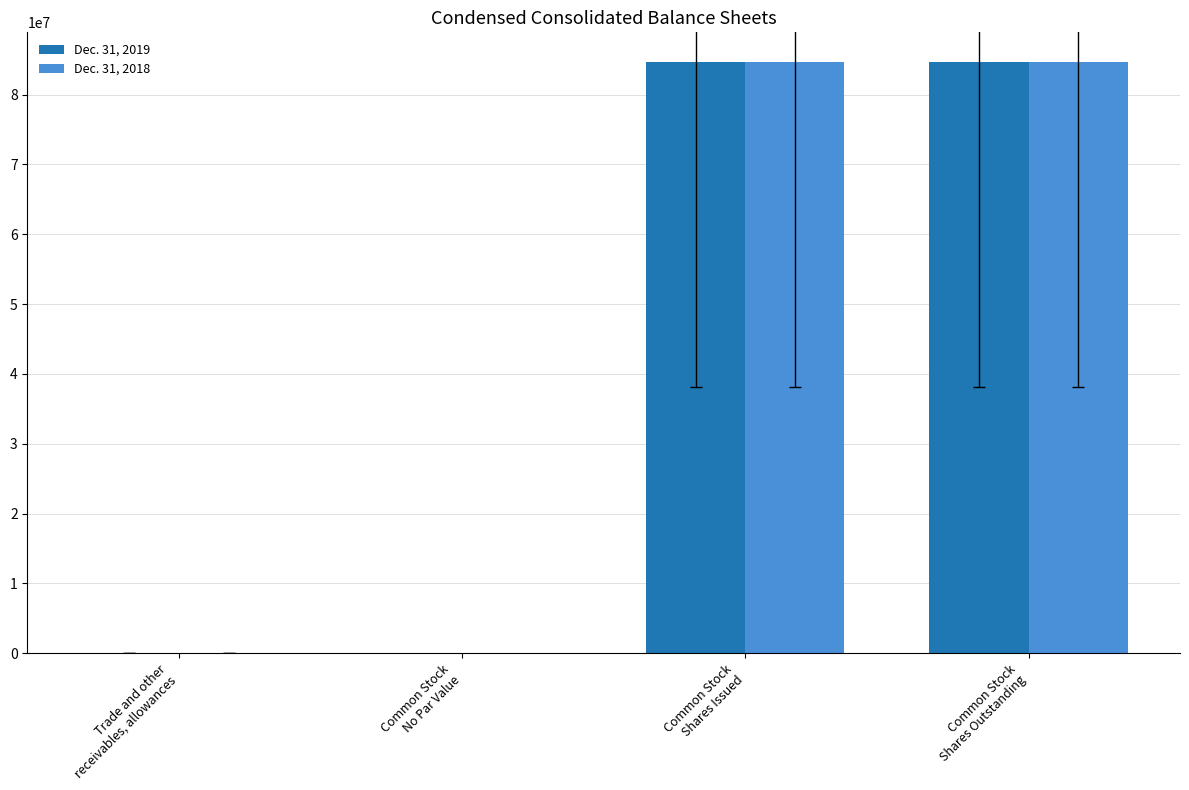

What are all the series names shown in the legend?

Dec. 31, 2019, Dec. 31, 2018